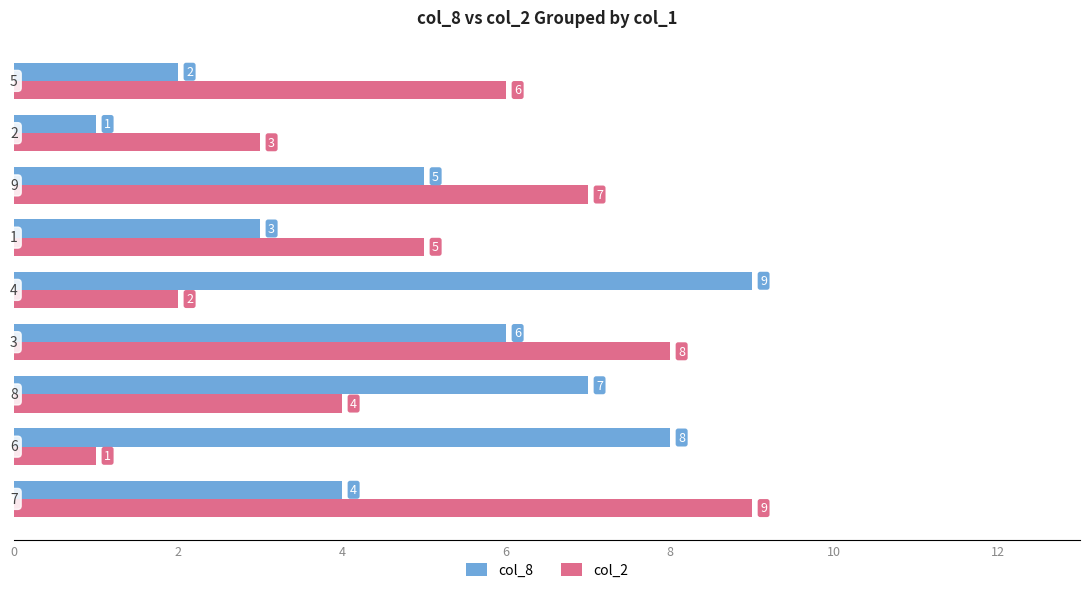

What is the maximum value for col_8?

9